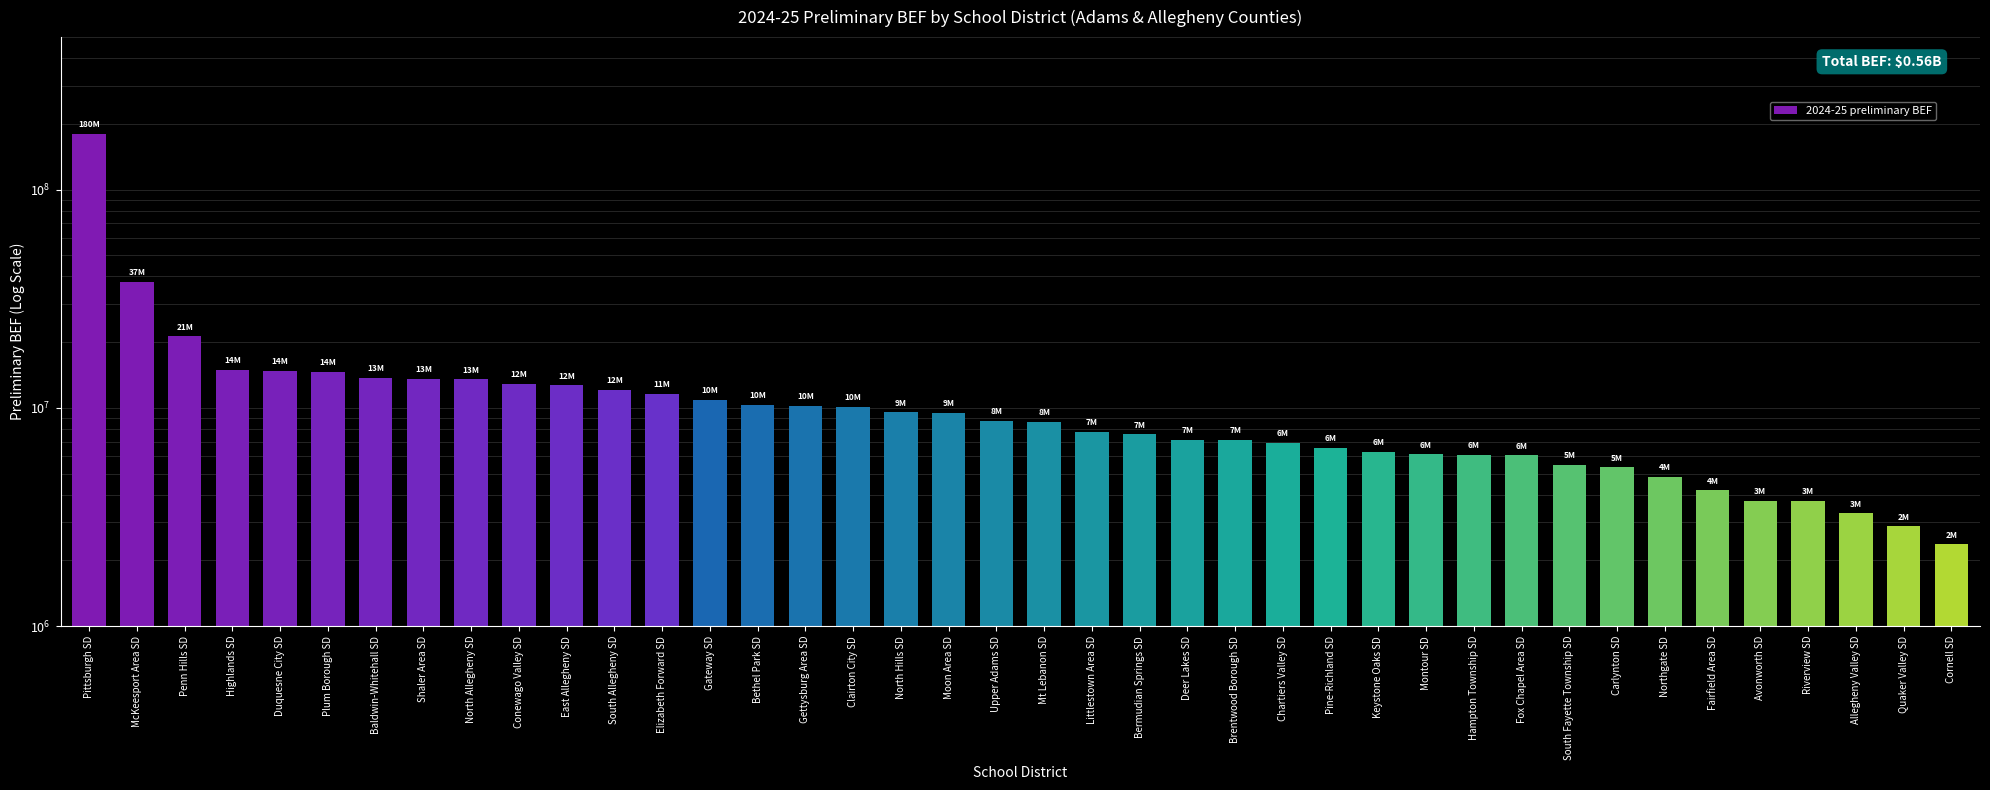

Approximately how many times larger is the value at Pittsburgh SD compared to Upper Adams SD?

20.7